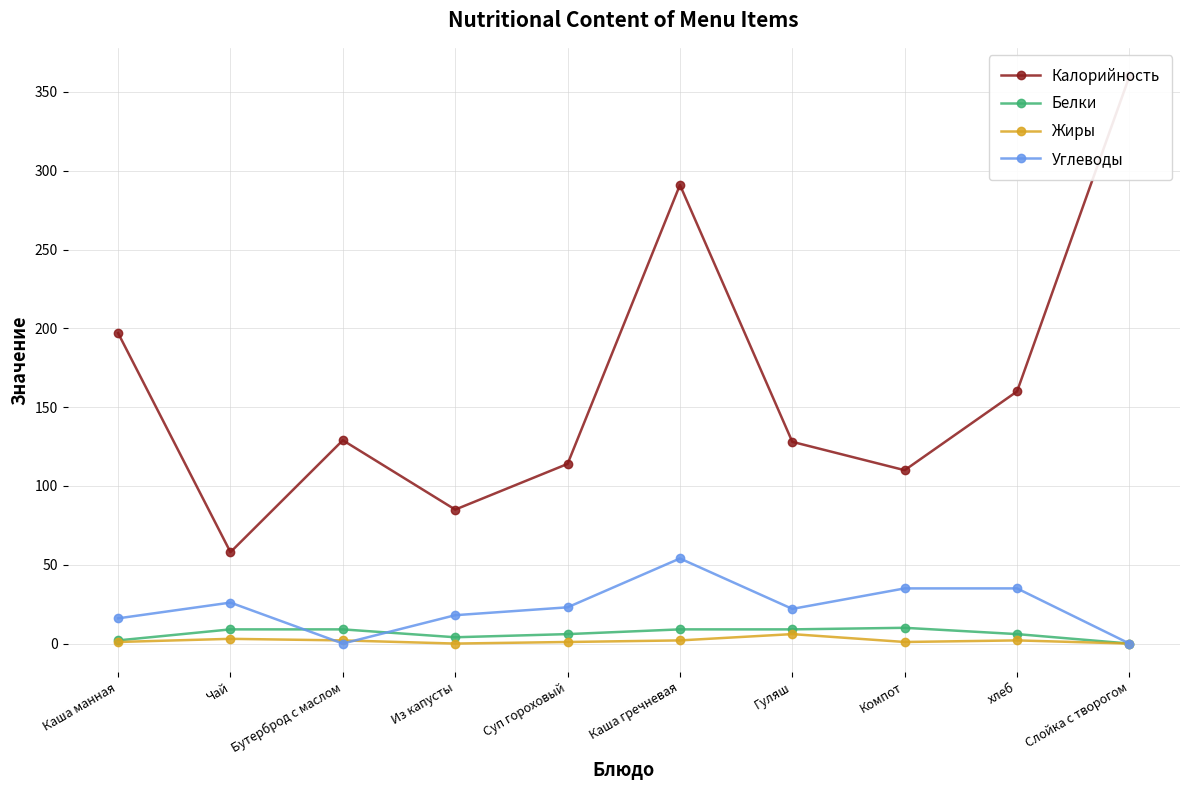

How many intersections are there between Жиры and Углеводы?

2